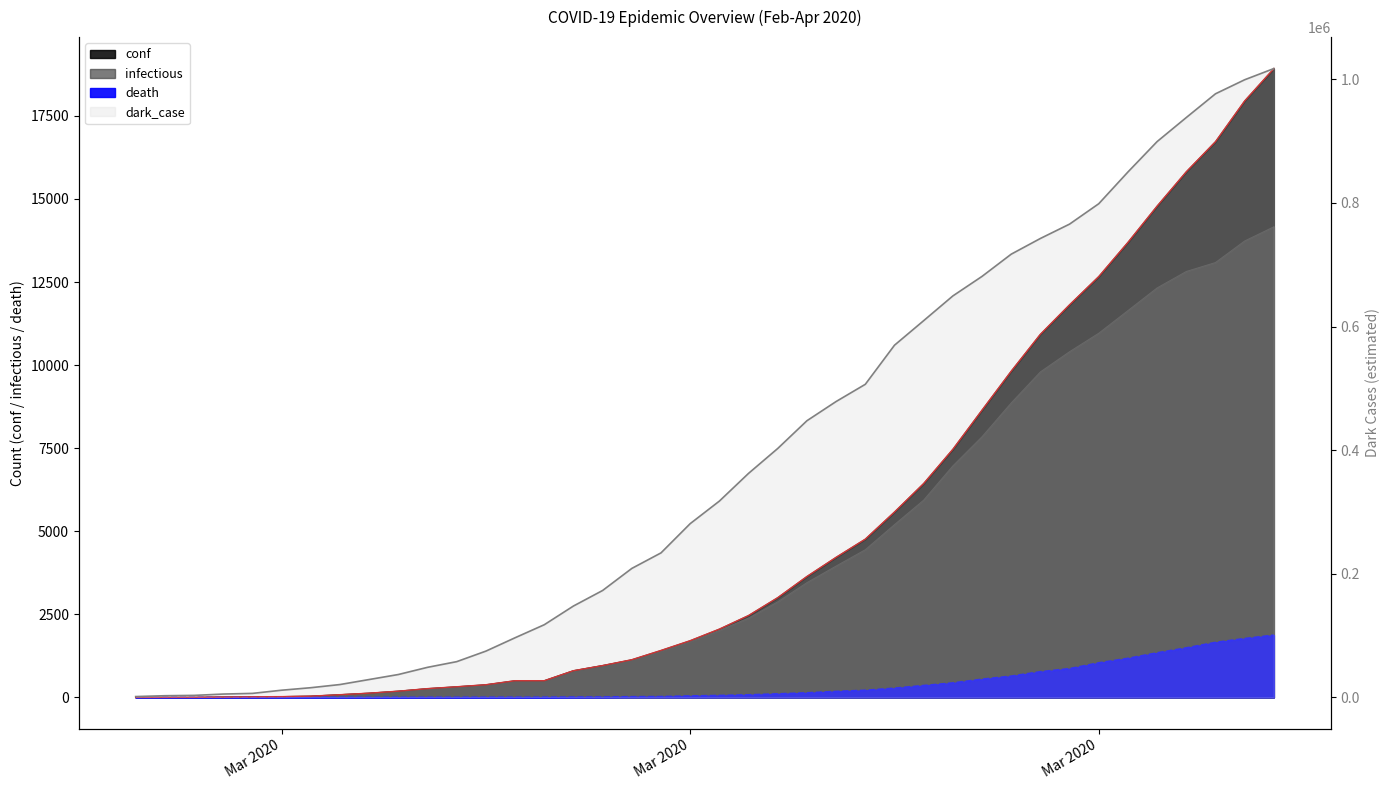

Which series has the widest spread of values?

dark_case